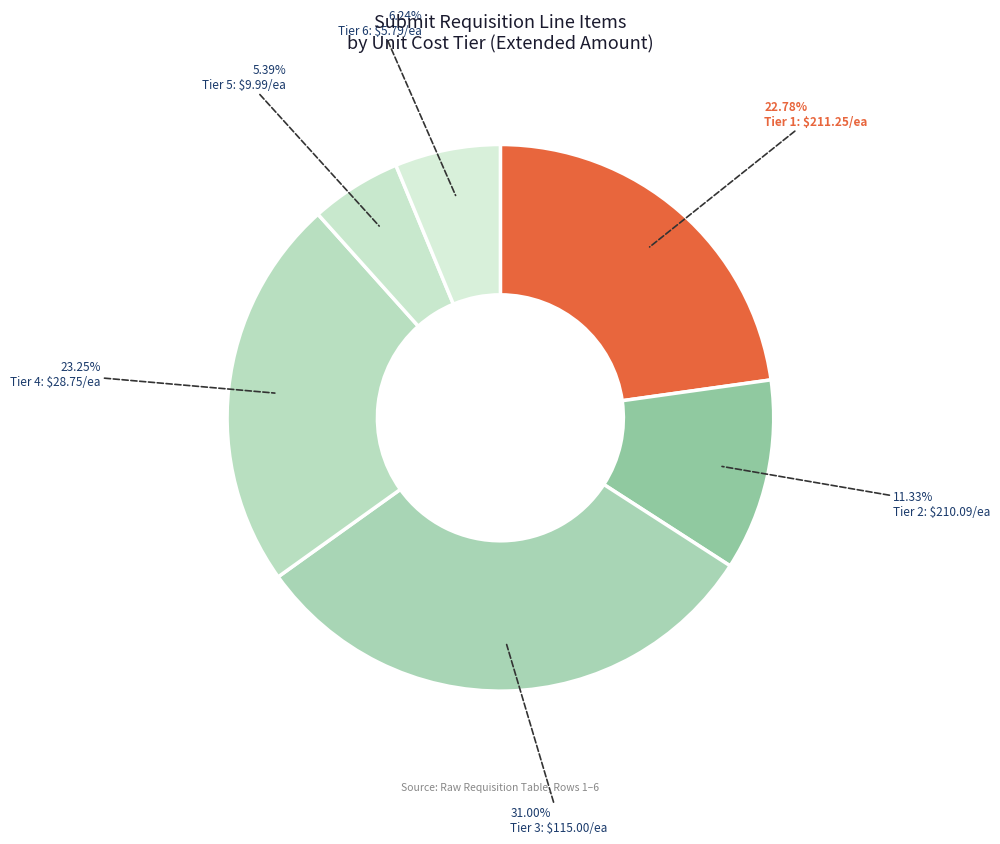

Count the number of slices in the pie.

6